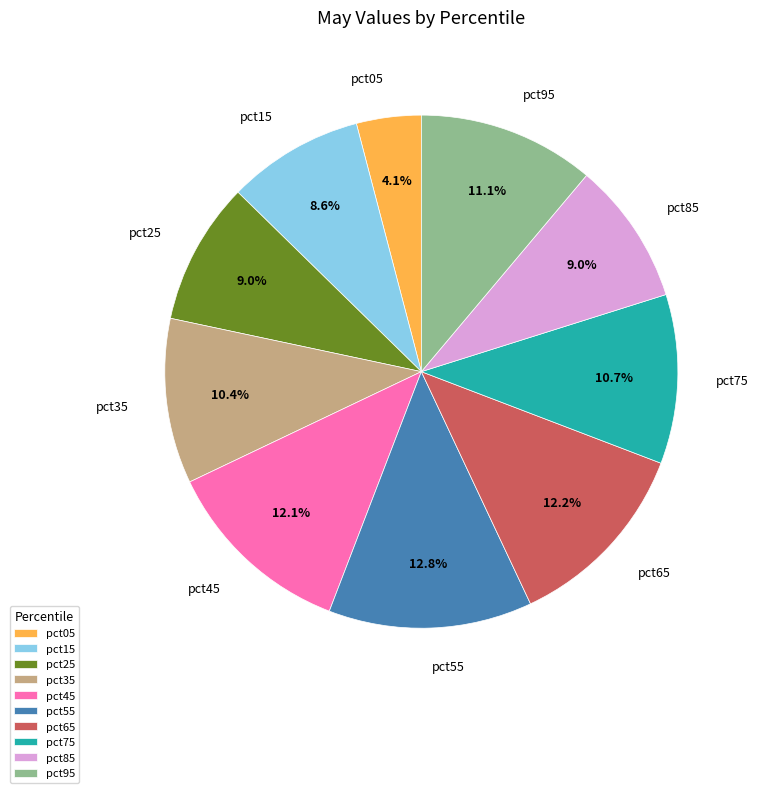

To the nearest percent, what is the combined percentage of pct15 and pct45?

21%